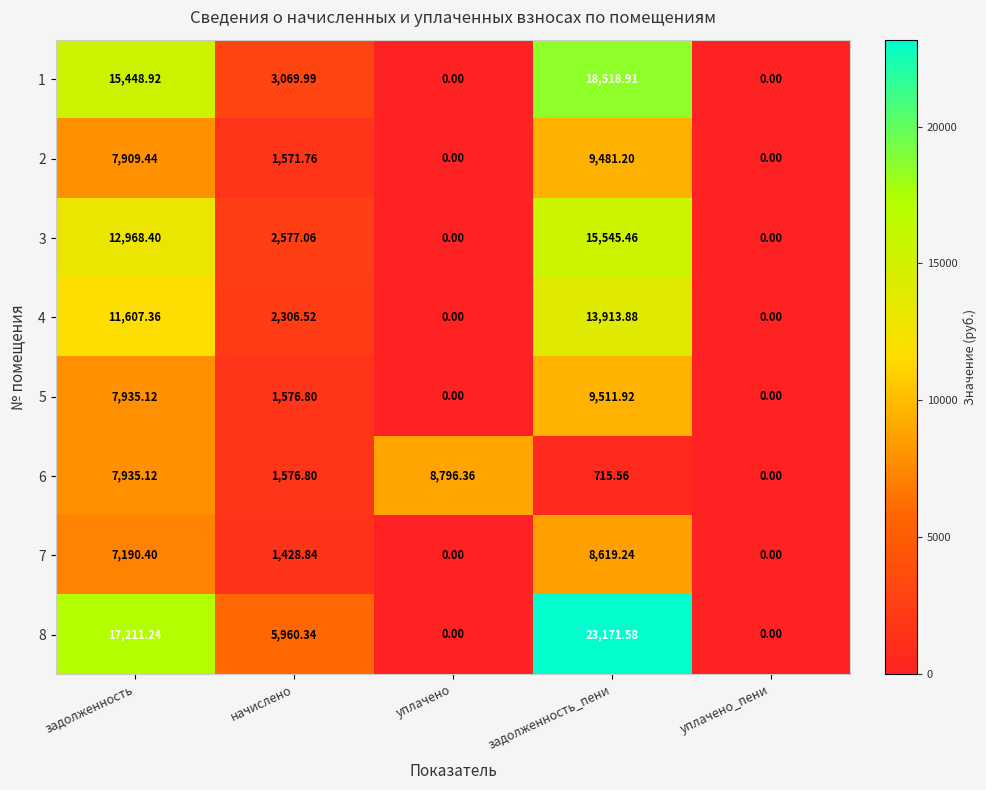

How many positive values does the 1 series have?

3